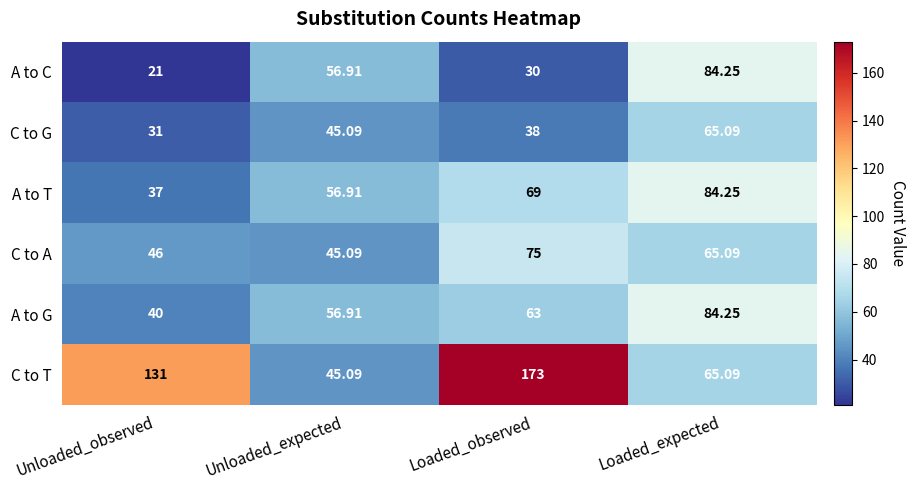

Which series has the largest range (max minus min)?

C to T